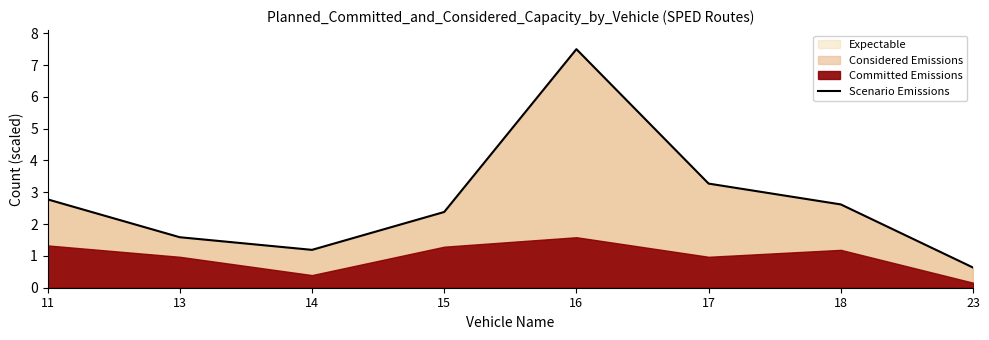

Reading left to right, what are all the values shown in this chart?

2.8	1.6	1.2	2.4	7.5	3.3	2.6	0.6